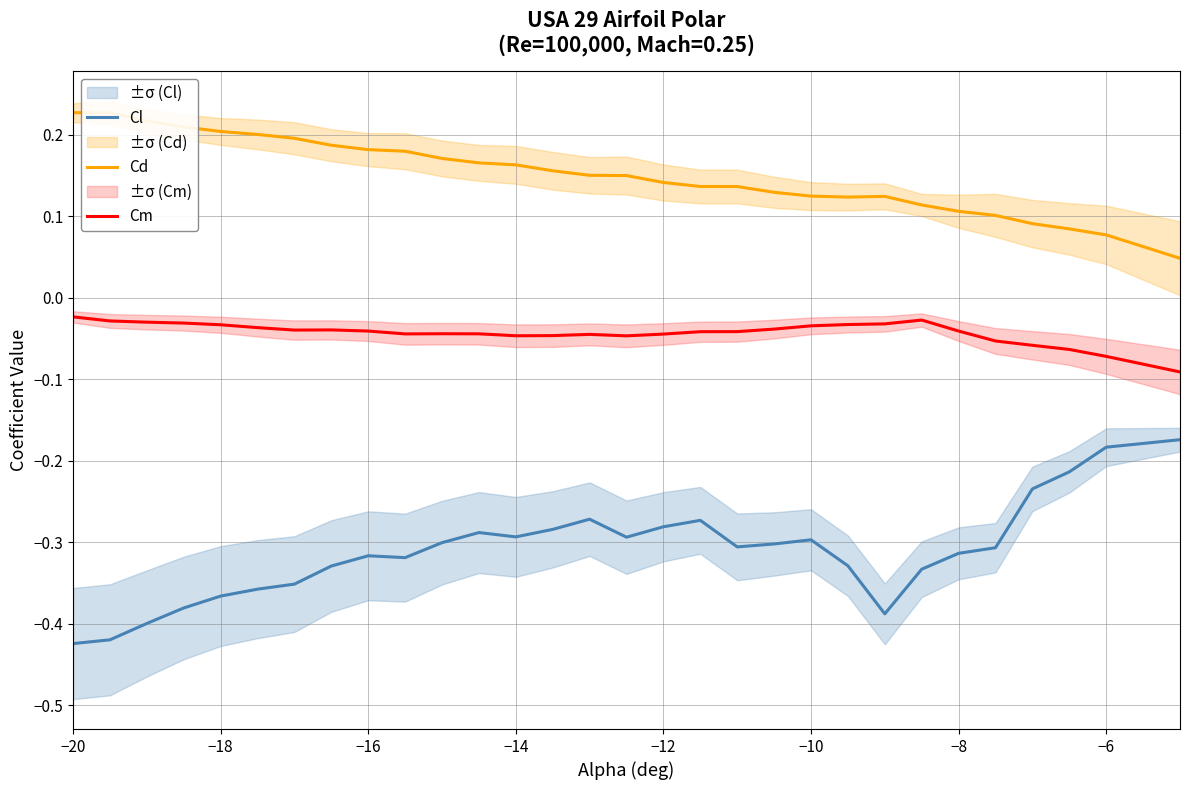

True or false: Cd and Cm intersect in this chart.

False